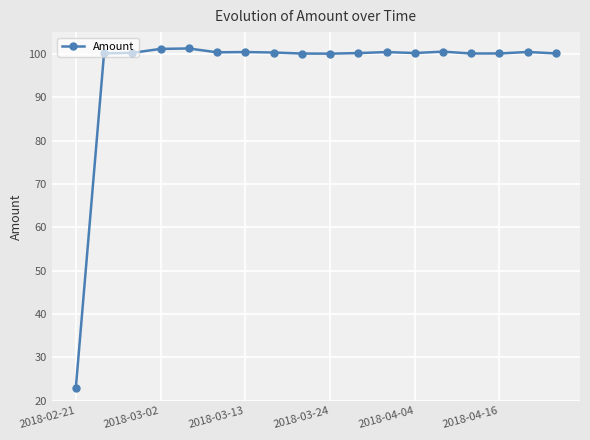

What is the difference between the second highest and minimum values?

78.3